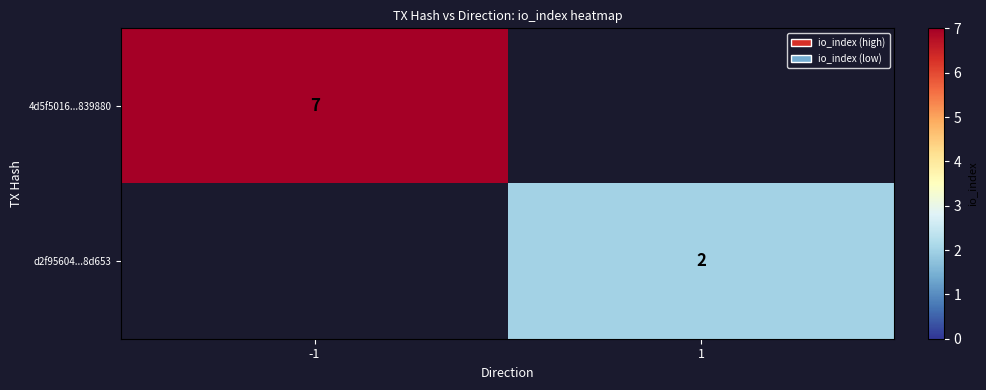

Is it true that d2f95604...8d653 equals 2 at 1?

True